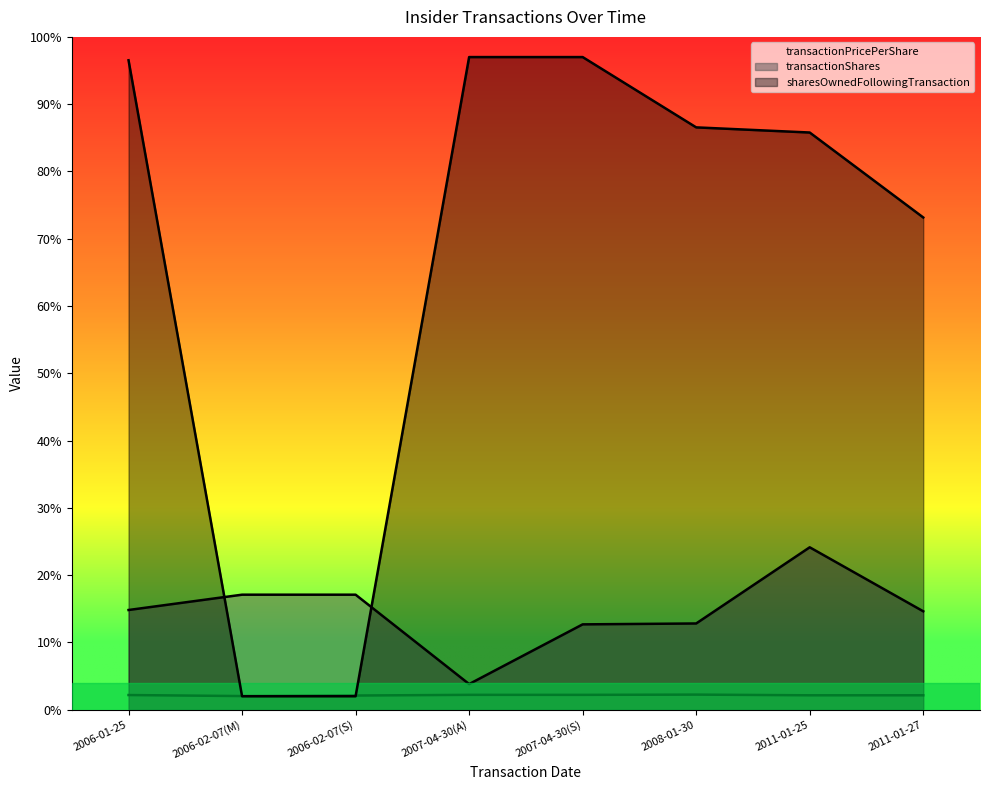

Does the chart have visible grid lines?

No